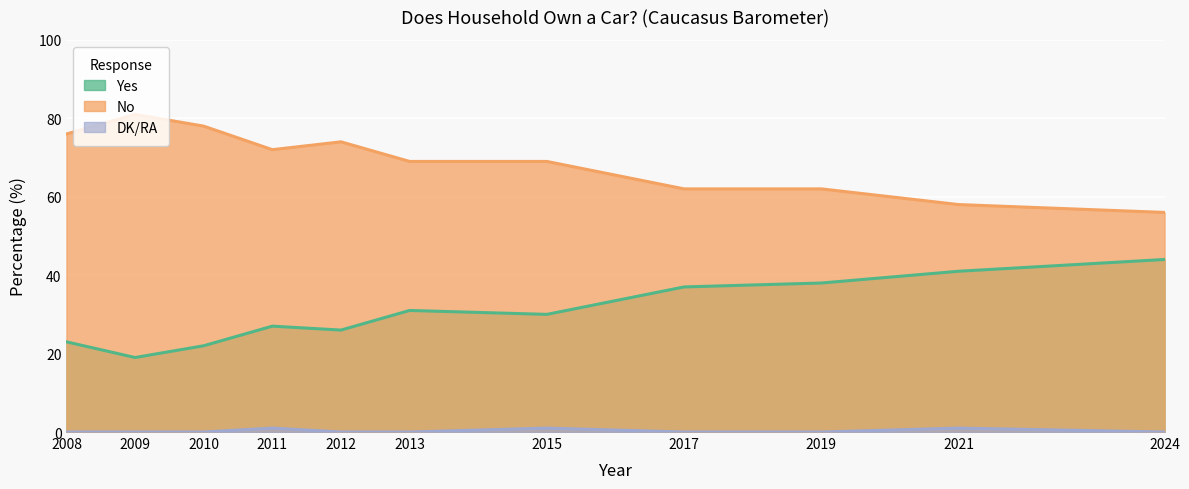

Is the value of No at 2015 greater than the value of DK/RA at 2010?

Yes